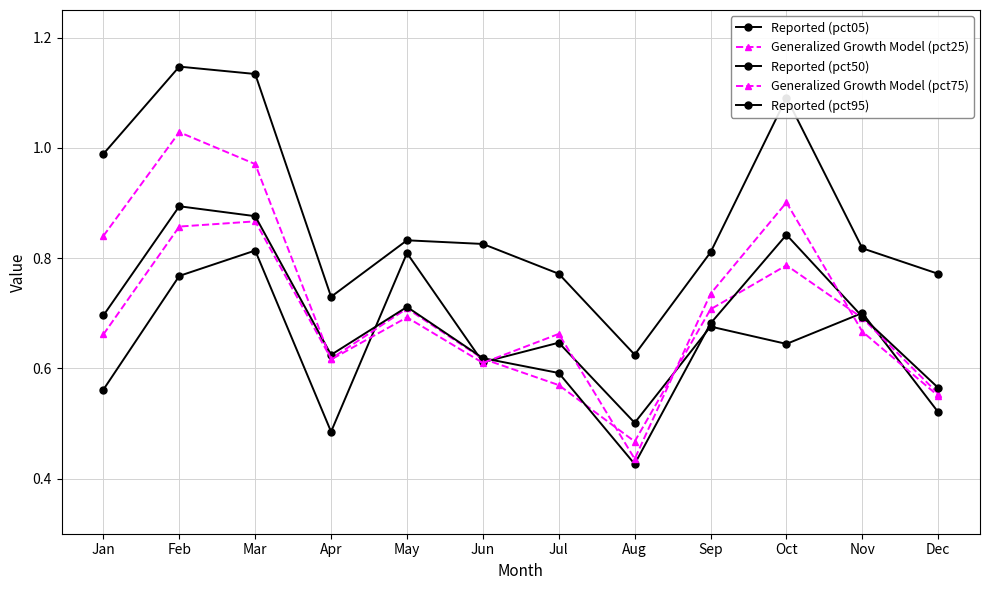

What is the maximum value shown in the chart?

1.1